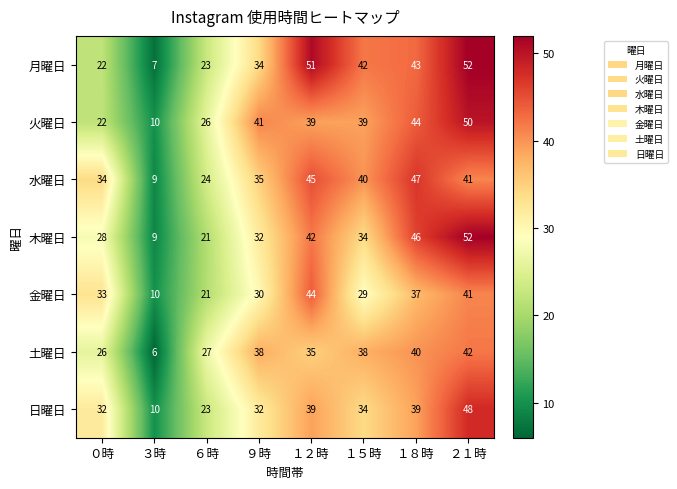

Which series changed the most between １５時 and ２１時?

木曜日